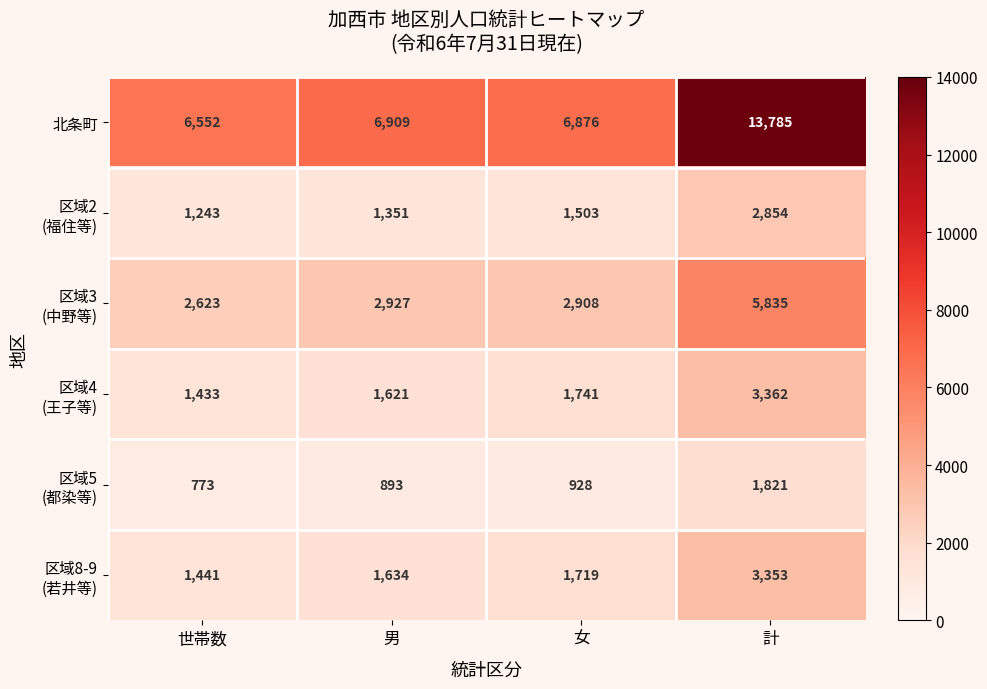

What is the difference between the 北条町 values at 女 and 計?

6909